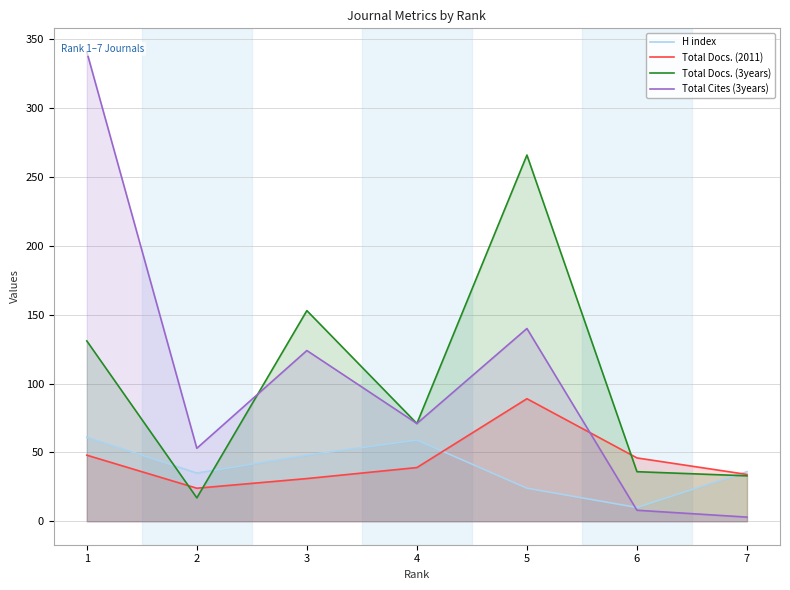

How many times do Total Docs. (3years) and H index cross each other?

3